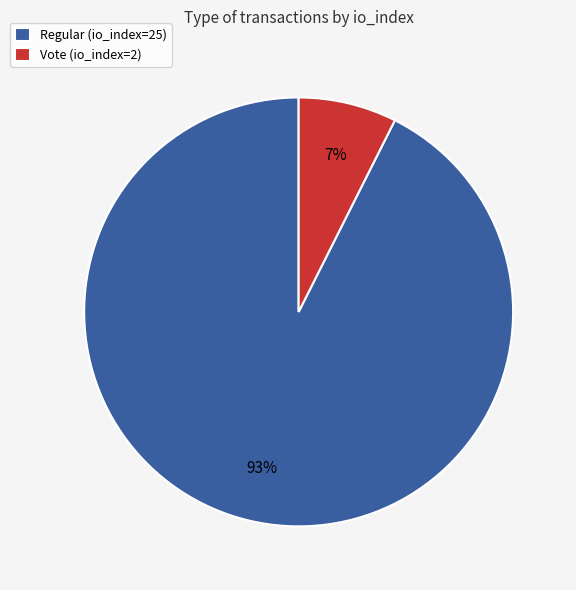

What is the ratio of the value at Vote (io_index=2) to the value at Regular (io_index=25)?

0.1